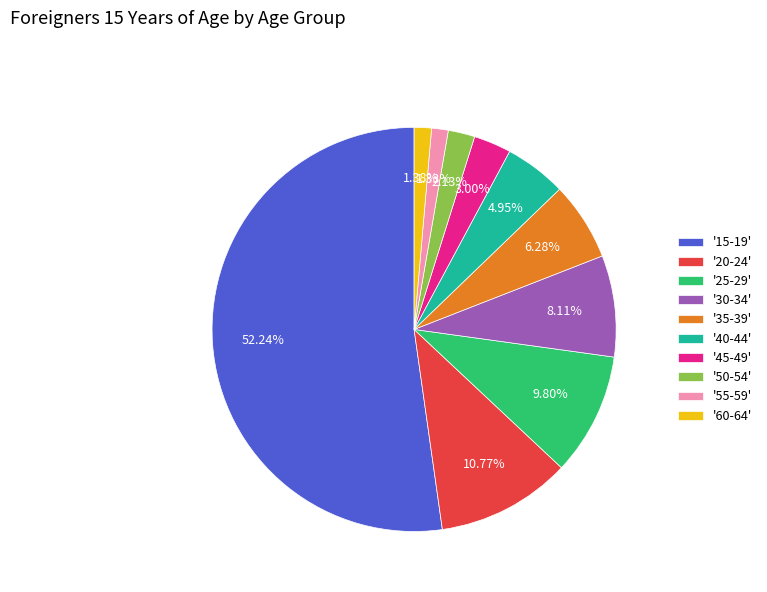

Do '40-44' and '45-49' together represent more than half of the pie?

No